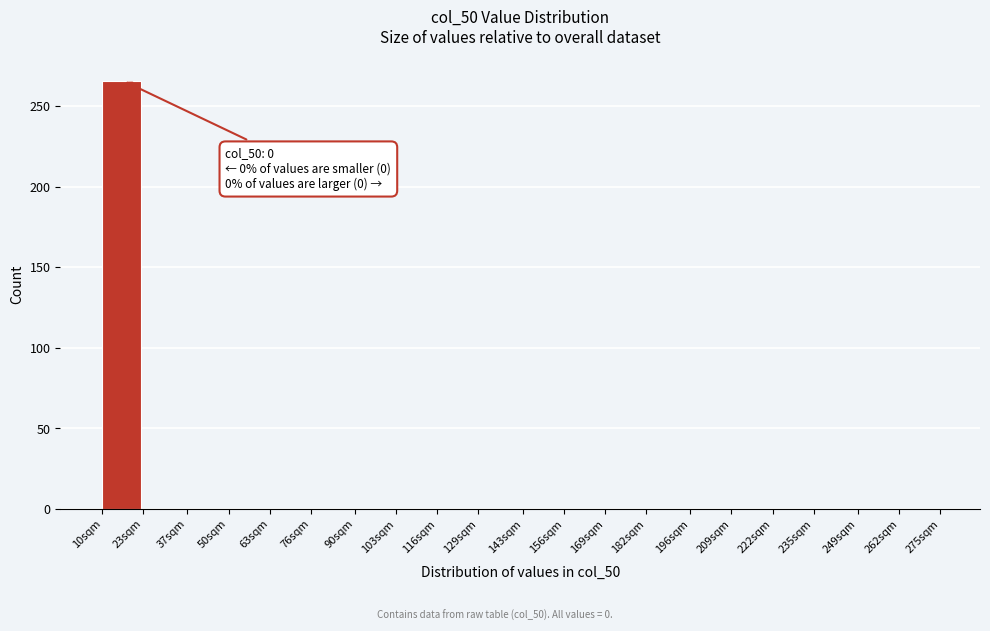

Reading left to right, extract all data points from this chart.

10sqm=266	23sqm=0	37sqm=0	50sqm=0	63sqm=0	76sqm=0	90sqm=0	103sqm=0	116sqm=0	129sqm=0	143sqm=0	156sqm=0	169sqm=0	182sqm=0	196sqm=0	209sqm=0	222sqm=0	235sqm=0	249sqm=0	262sqm=0